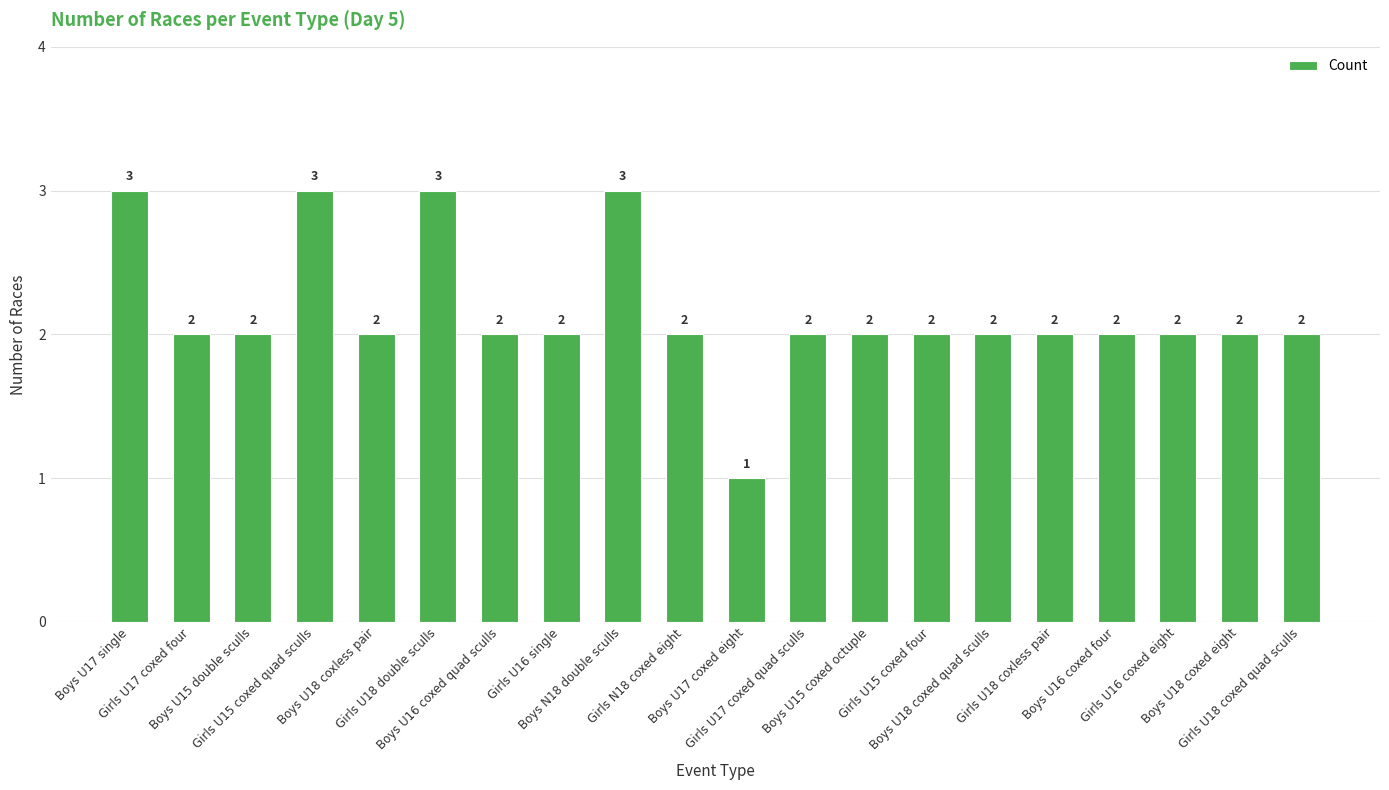

Count the values in the range 2 to 3.

19